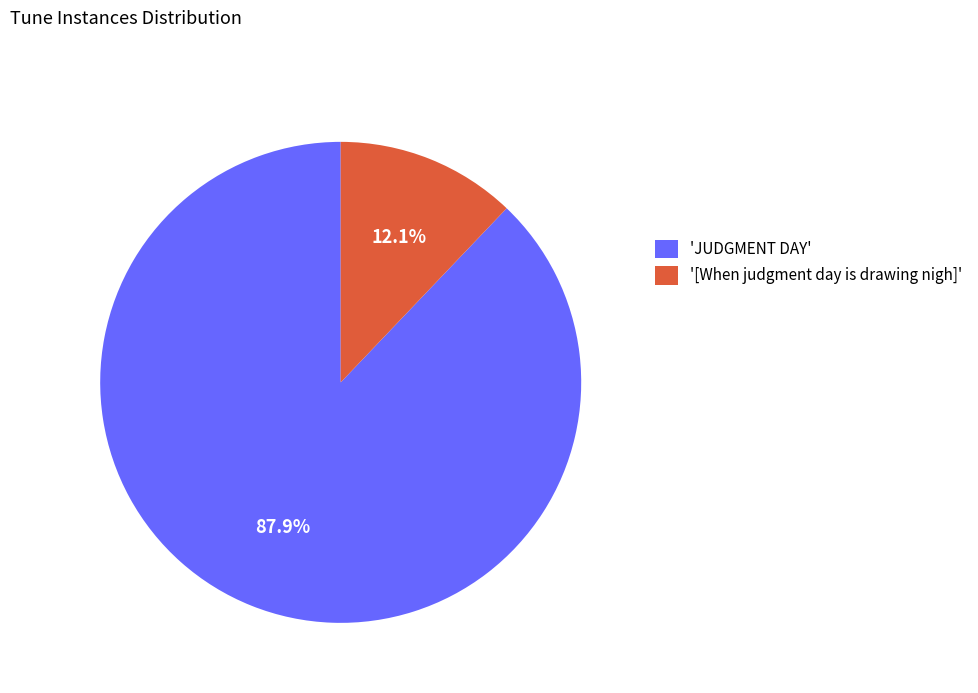

Between 'JUDGMENT DAY' and '[When judgment day is drawing nigh]', which is larger?

'JUDGMENT DAY'